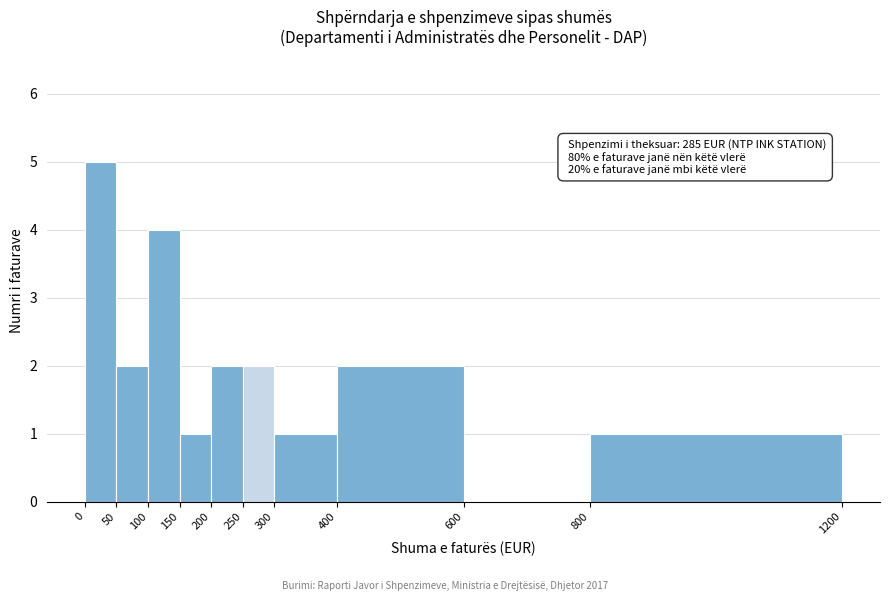

Over which range of the x-axis is the bar tallest?

0 to 50